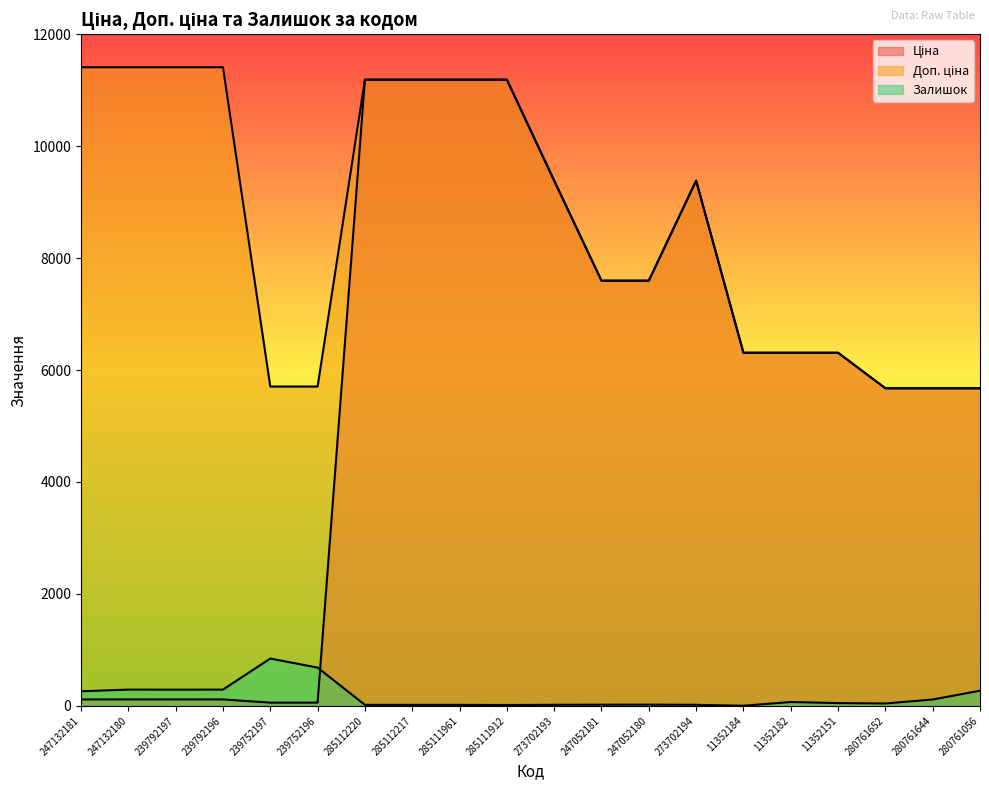

Does the chart display data point markers on the line(s)?

No